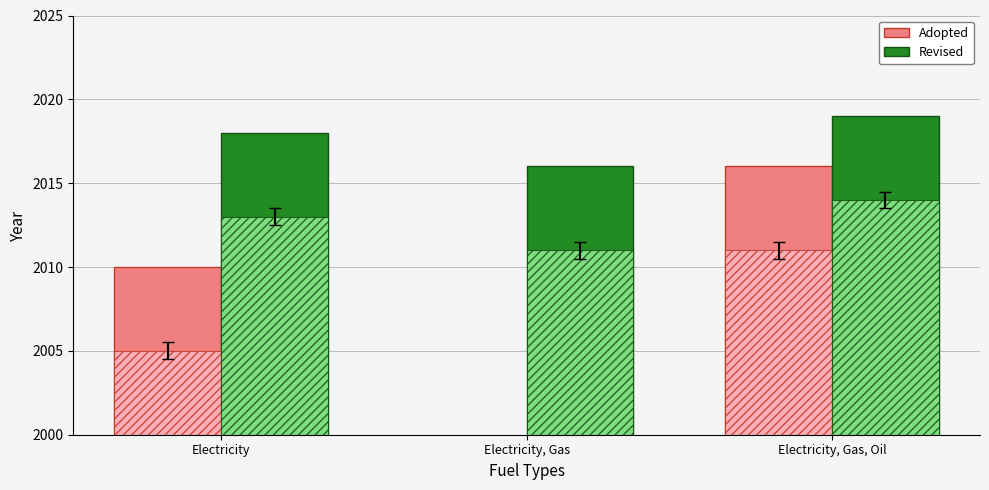

How many bars are there in each group?

2